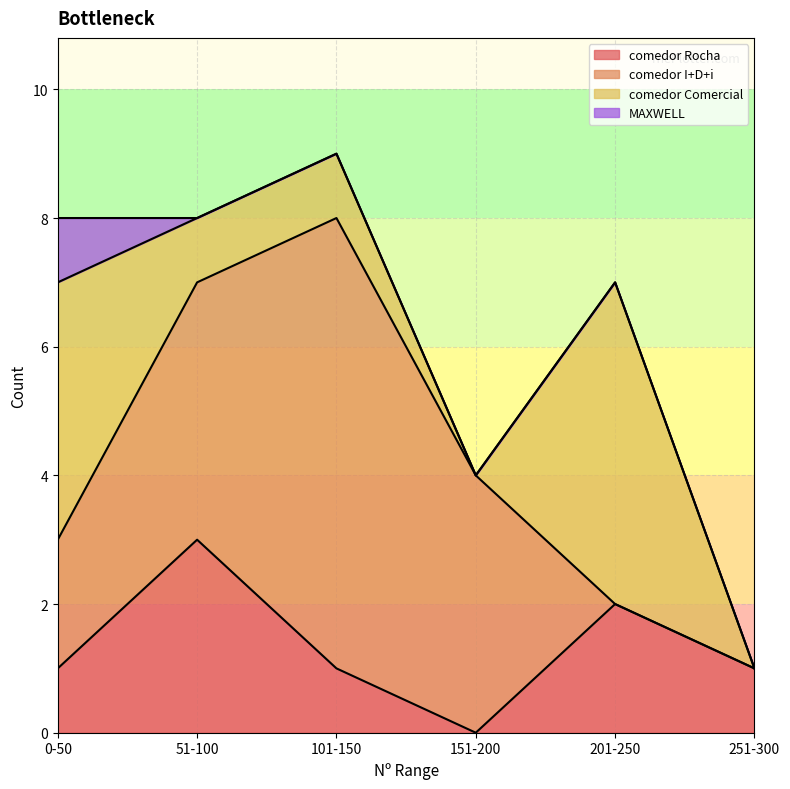

Count the values in the range 4 to 7.

9